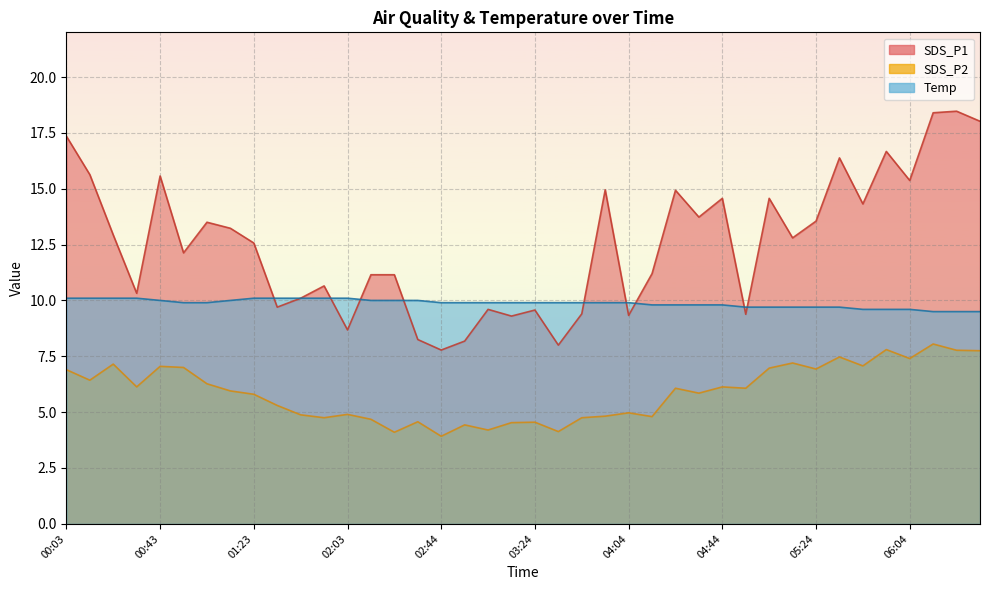

True or false: SDS_P2 and SDS_P1 cross at least once.

False